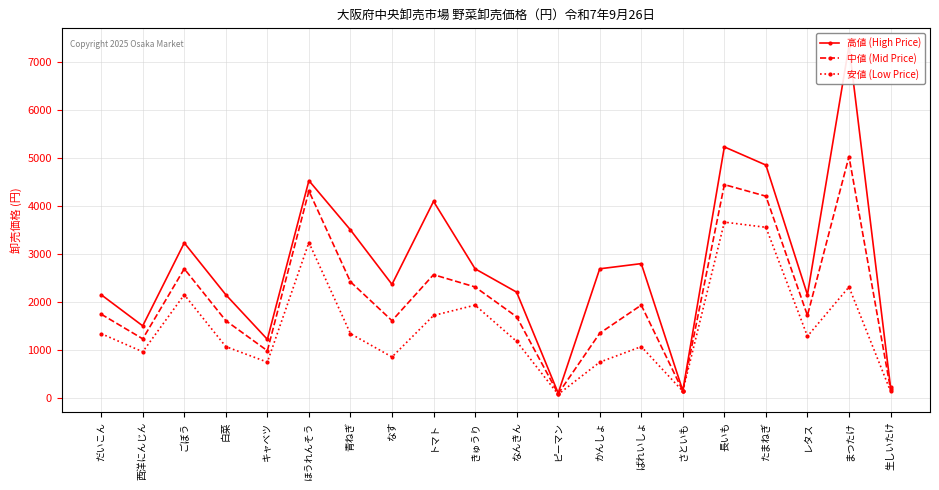

Reading left to right, what are all the values shown in this chart?

高値 (High Price): 2160	1512	3240	2160	1231	4536	3510	2376	4104	2700	2214	113	2700	2808	162	5238	4860	2160	7344	238
中値 (Mid Price): 1755	1242	2700	1620	994	4320	2430	1620	2578	2322	1701	100	1358	1944	157	4453	4212	1728	5038	194
安値 (Low Price): 1350	972	2160	1080	756	3247	1350	864	1728	1944	1188	86	756	1080	151	3672	3564	1296	2322	151